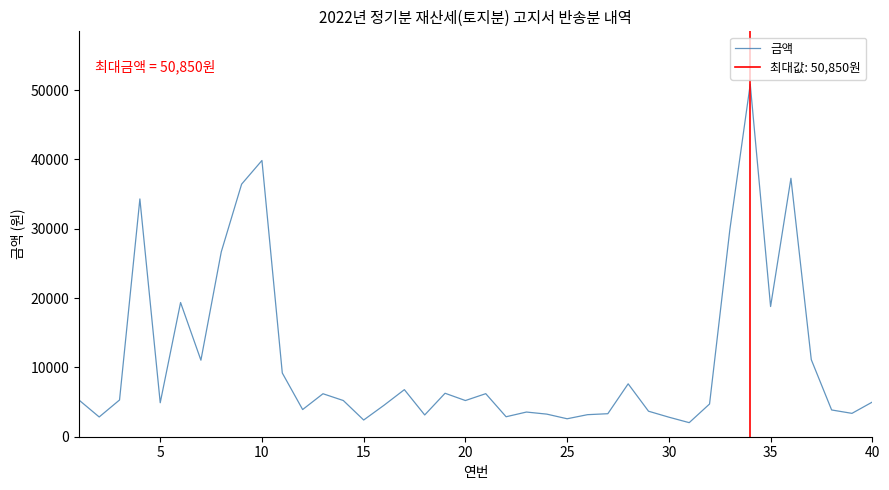

What is the maximum value shown in the chart?

50850